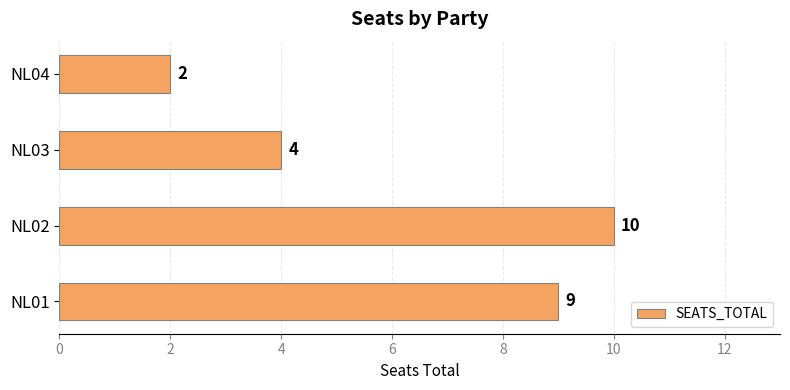

What value does the data have at NL03?

4